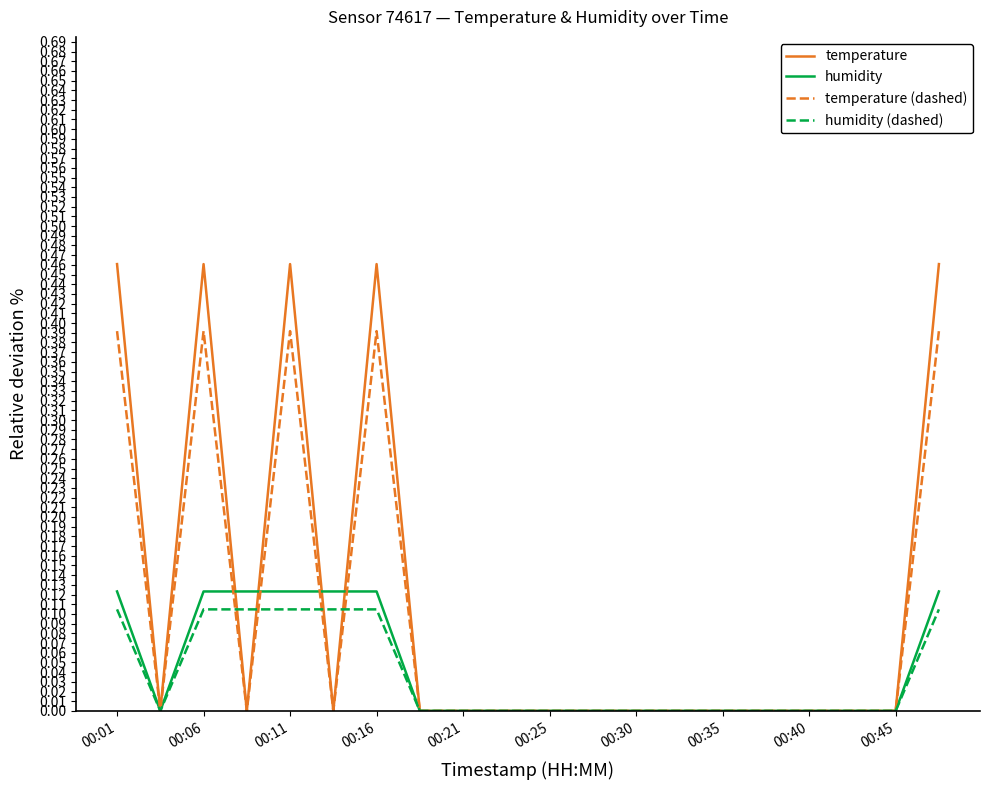

Which series has the largest range (max minus min)?

temperature